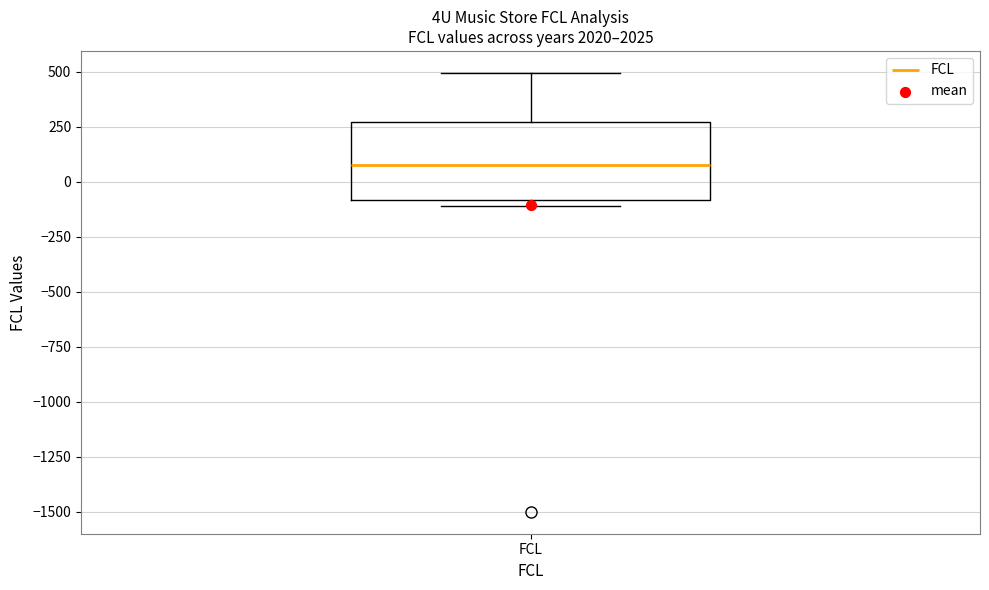

Transcribe this box plot: give where the median line is, the range the box spans, and where the two whiskers end, as read against the y-axis. The values are not printed on the chart, so give them approximately, as read against the axis.

median 100, box -100 to 250, whiskers -100 (just below the box's lower edge) to 500